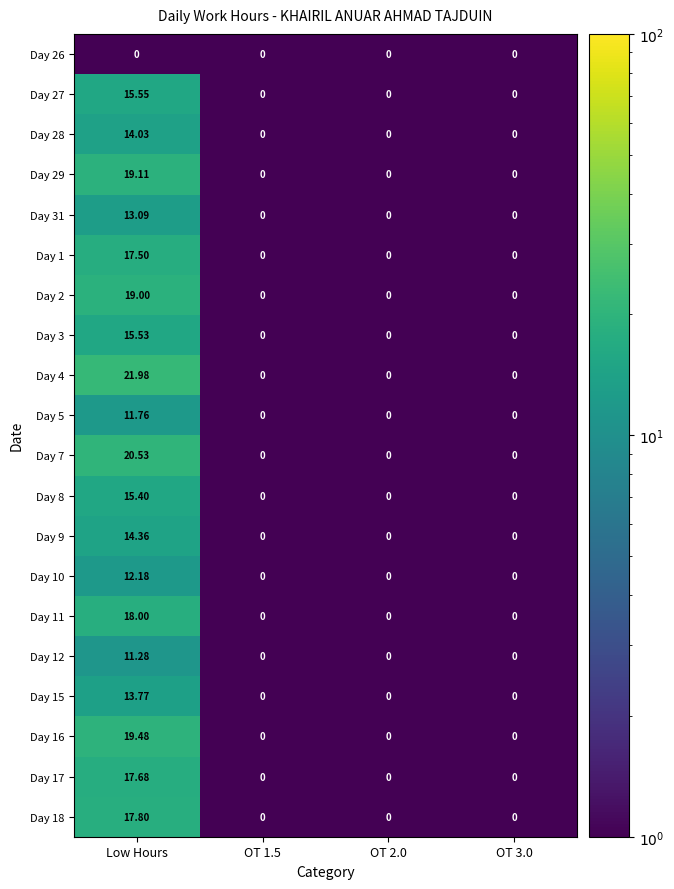

At which category is the sum across all series the highest?

Low Hours